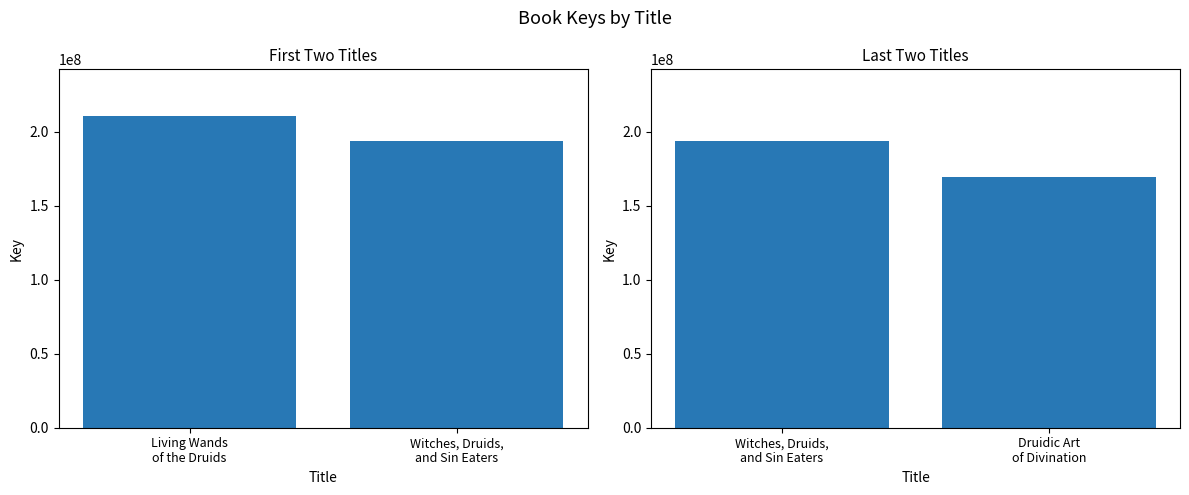

Does the chart contain stacked bars?

No